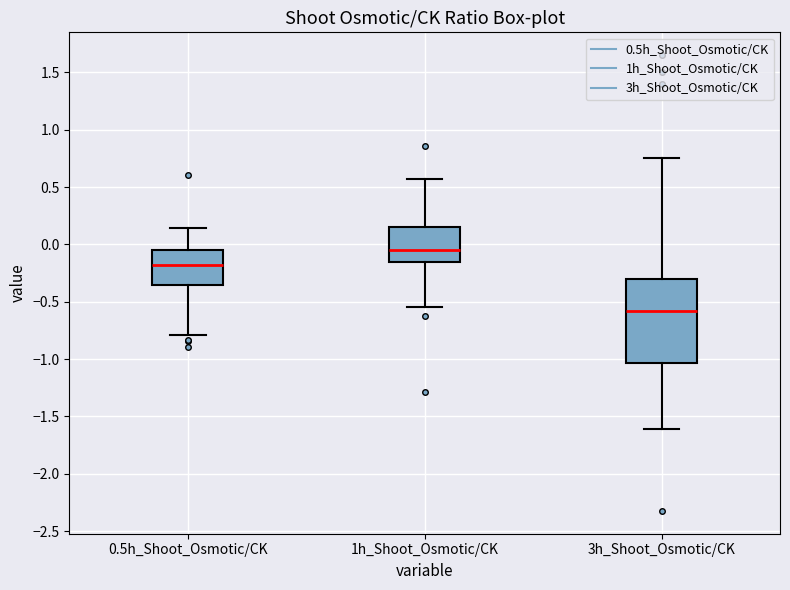

Comparing the boxes themselves (not the whiskers), which one is the tallest?

3h_Shoot_Osmotic/CK